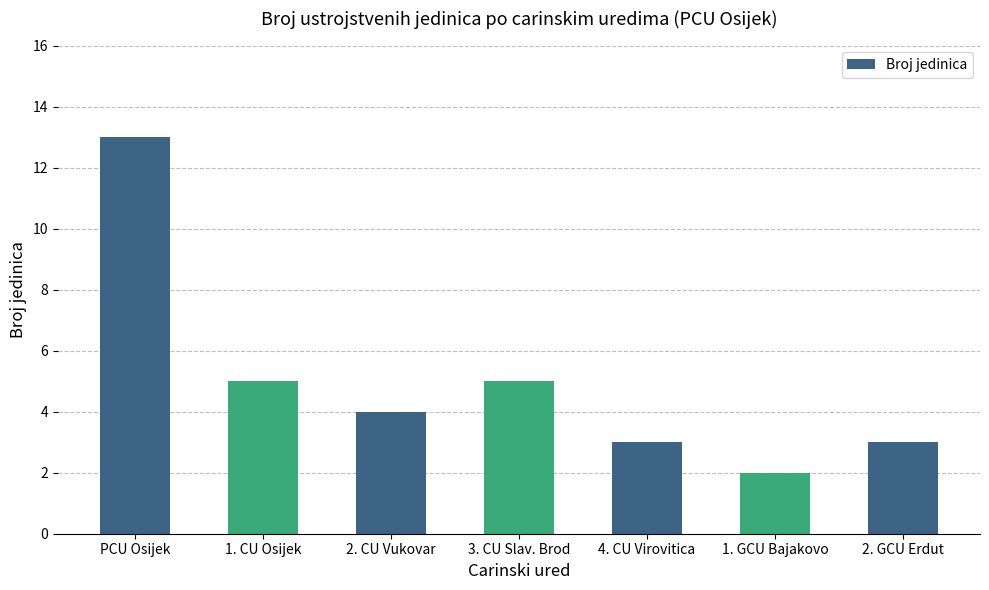

What is the sum of the values at 1. GCU Bajakovo and 2. GCU Erdut?

5